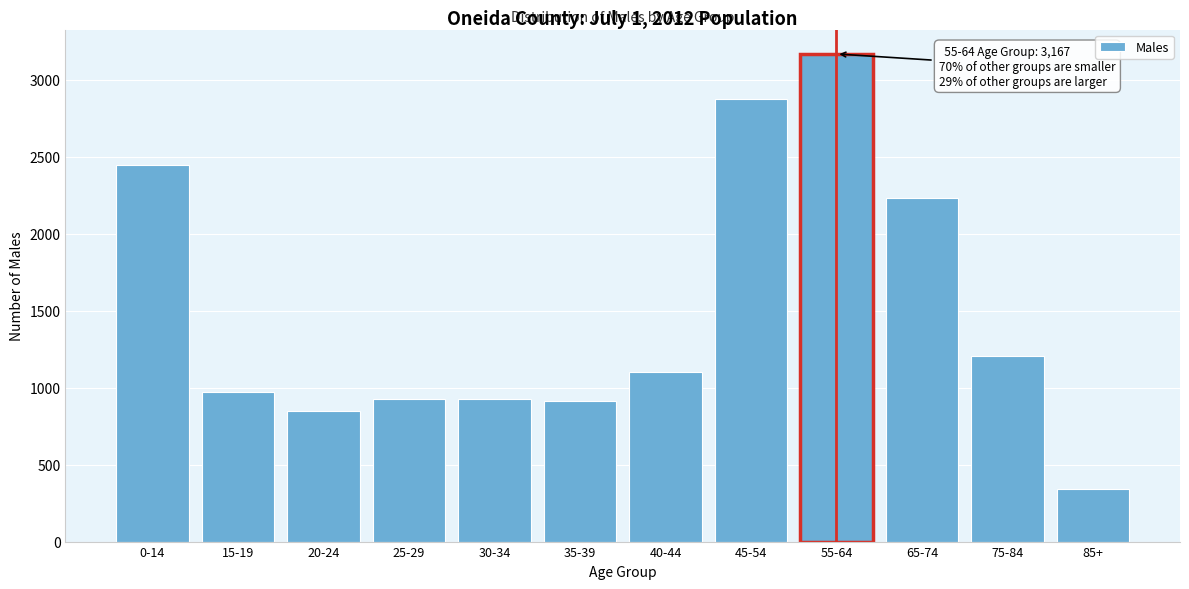

What is the difference between the values at 30-34 and 55-64?

2242